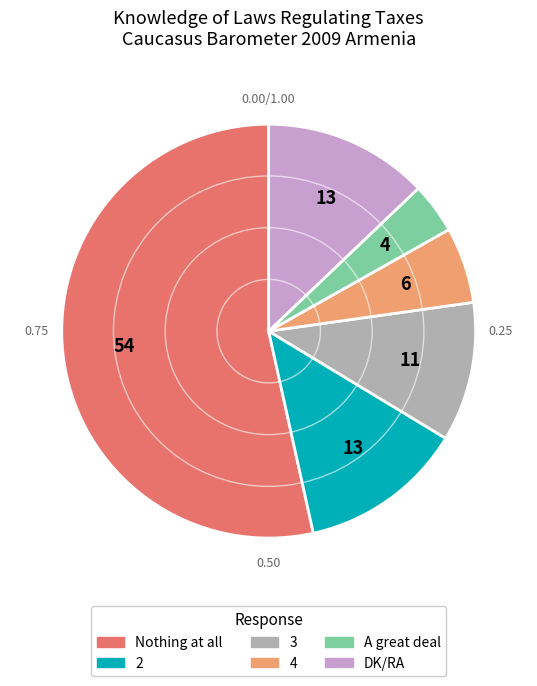

Count the number of slices in the pie.

6